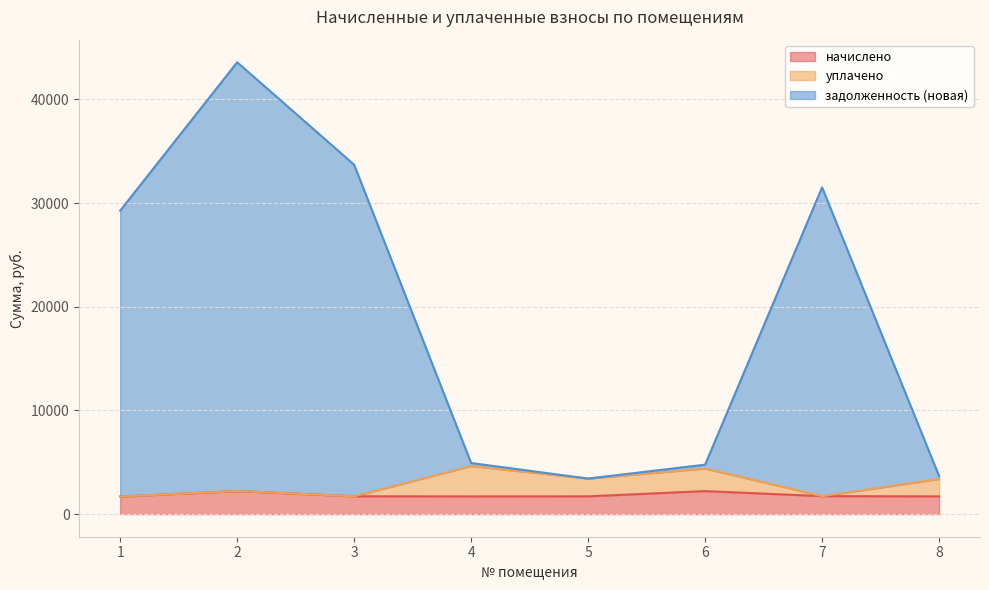

What is the sum of all начислено values?

14739.5